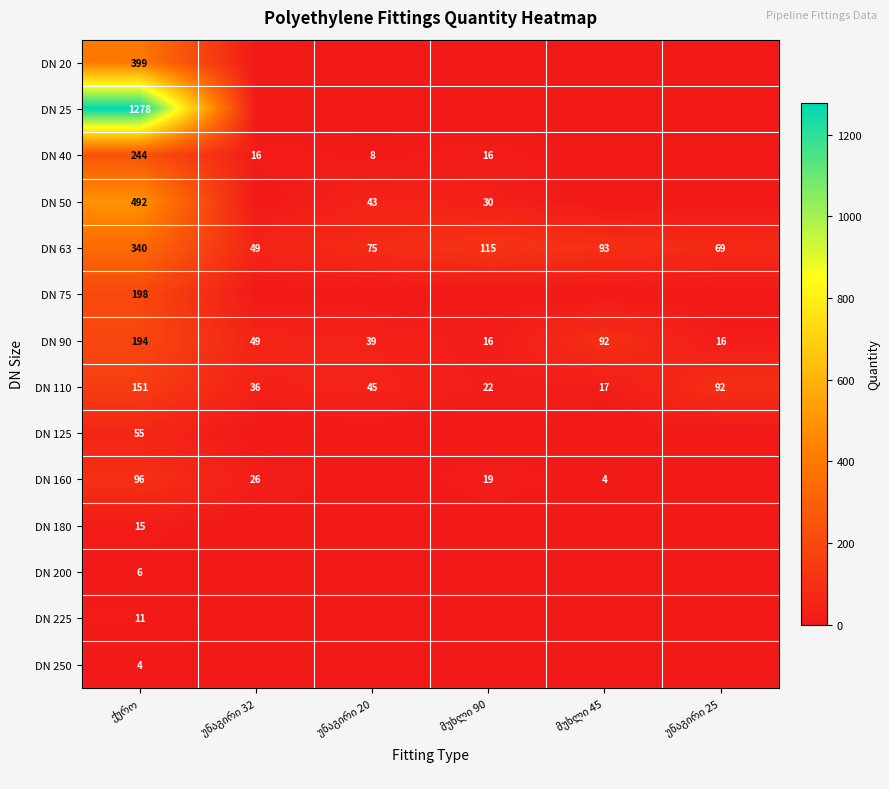

What is the sum of all DN 110 values?

363